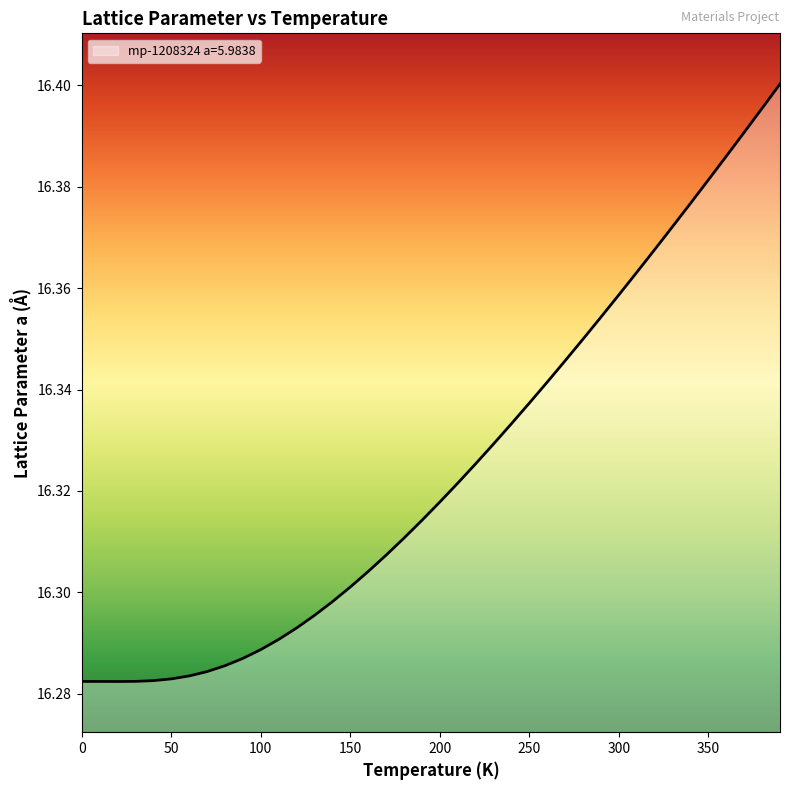

List the labels in order of value, largest first.

390.0, 380.0, 370.0, 360.0, 350.0, 340.0, 330.0, 320.0, 310.0, 300.0, 290.0, 280.0, 270.0, 260.0, 250.0, 240.0, 230.0, 220.0, 210.0, 200.0, 190.0, 180.0, 170.0, 160.0, 150.0, 140.0, 130.0, 120.0, 110.0, 100.0, 90.0, 80.0, 70.0, 60.0, 50.0, 40.0, 30.0, 10.0, 0.0, 20.0